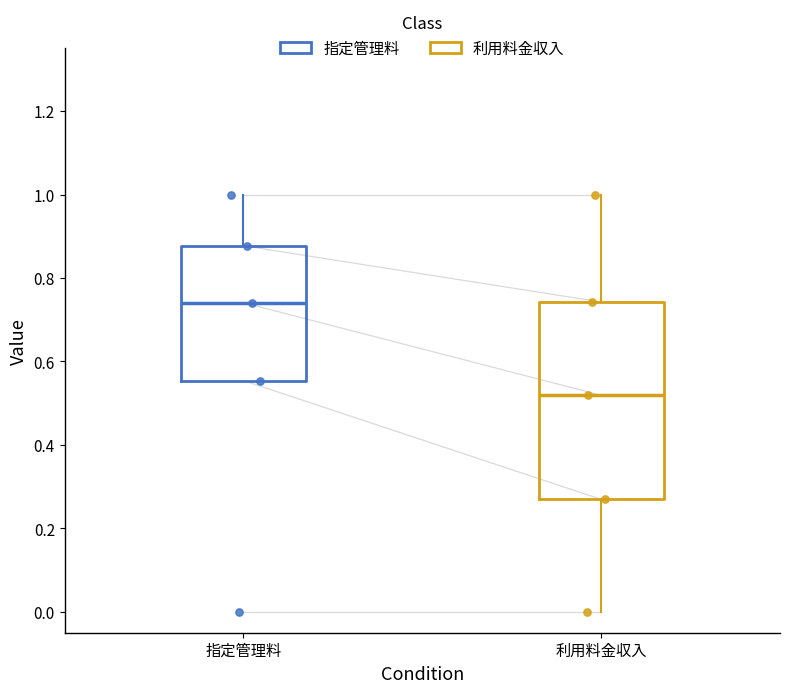

Reading left to right, read every box against the y-axis: the position of its median line, the range the box covers, and the ends of its whiskers. The values are not printed on the chart, so give them approximately, as read against the axis.

指定管理料: median 0.74, box 0.56 to 0.88, whiskers 0.56 to 1.00
利用料金収入: median 0.52, box 0.26 to 0.74, whiskers 0.00 to 1.00